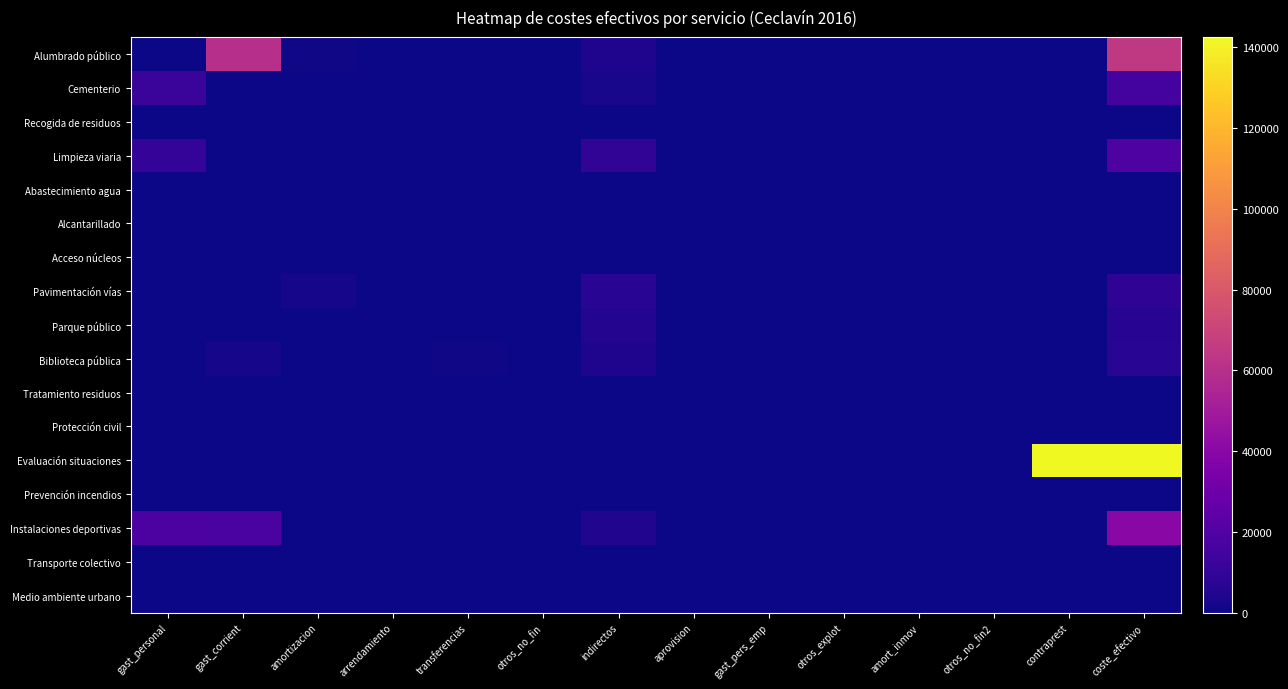

List the series in order of their peak value, lowest first.

Recogida de residuos, Acceso núcleos, Tratamiento residuos, Protección civil, Prevención incendios, Transporte colectivo, Medio ambiente urbano, Abastecimiento agua, Alcantarillado, Parque público, Biblioteca pública, Pavimentación vías, Cementerio, Limpieza viaria, Instalaciones deportivas, Alumbrado público, Evaluación situaciones